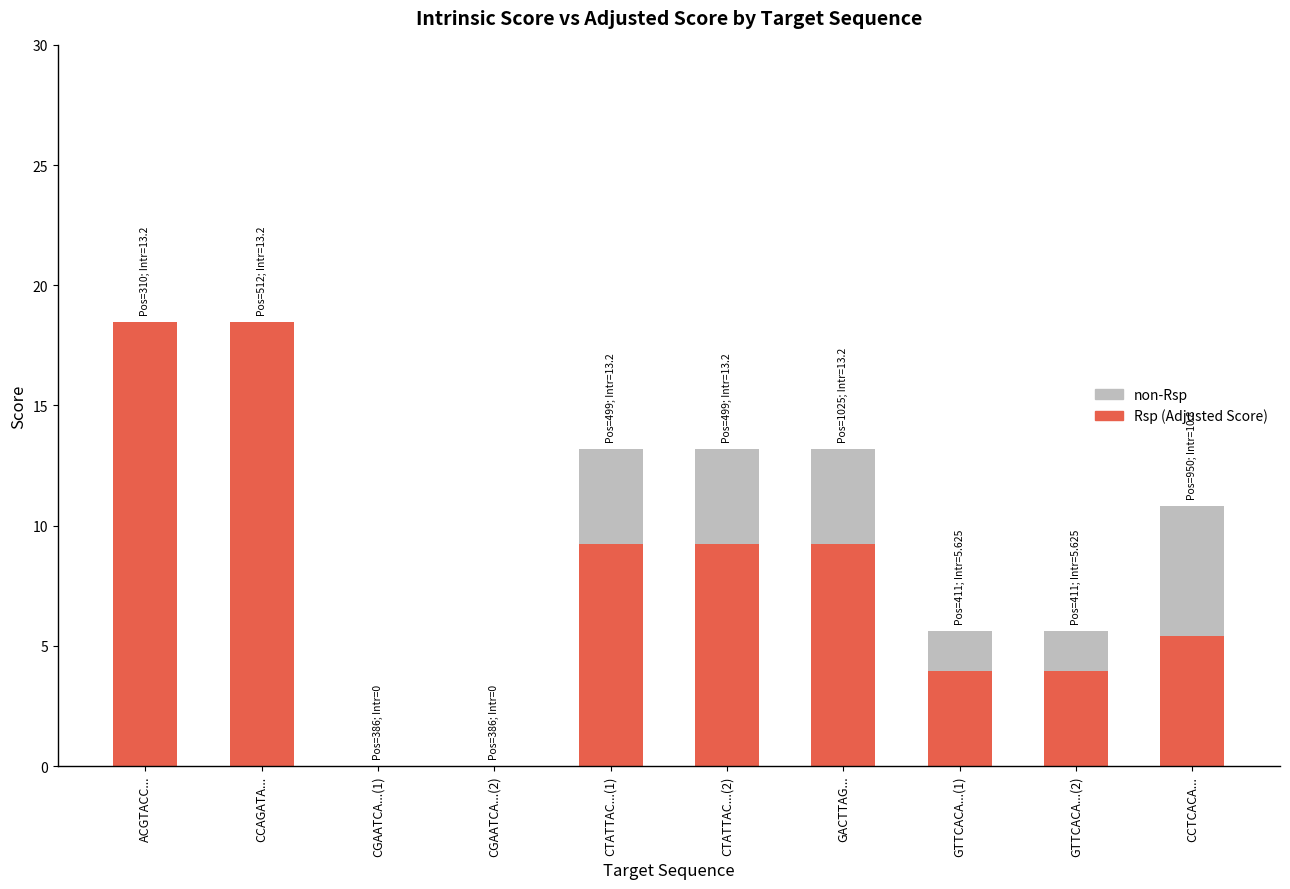

How many data points does each series have?

10